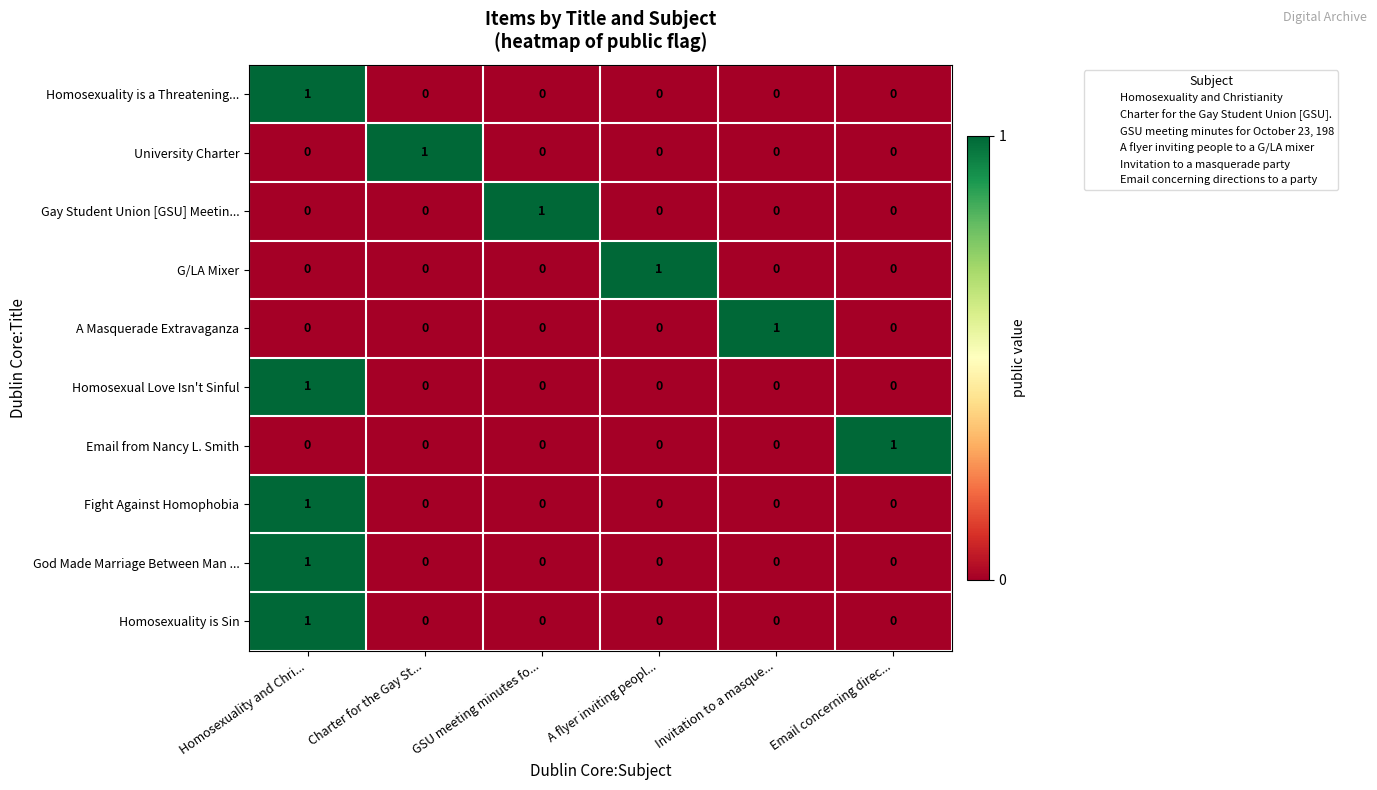

Count the A Masquerade Extravaganza values in the range 0 to 1.

6